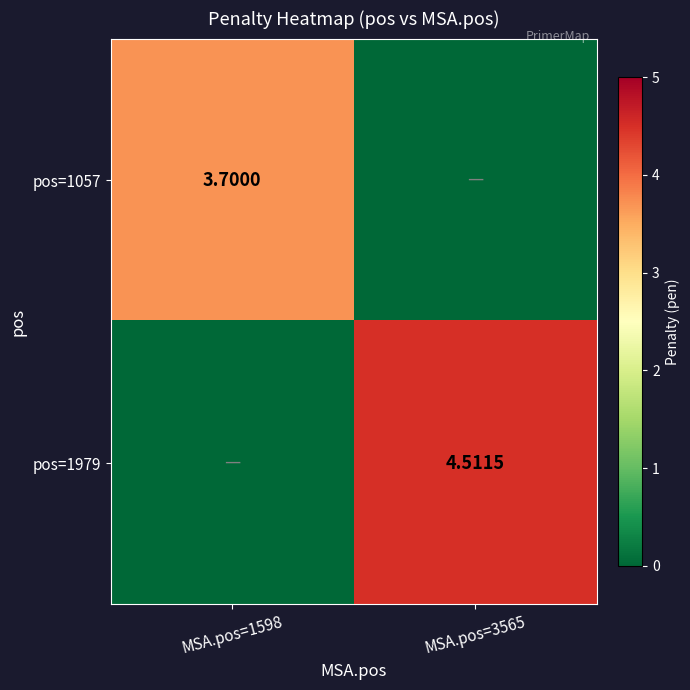

Count the number of data series in this chart.

2